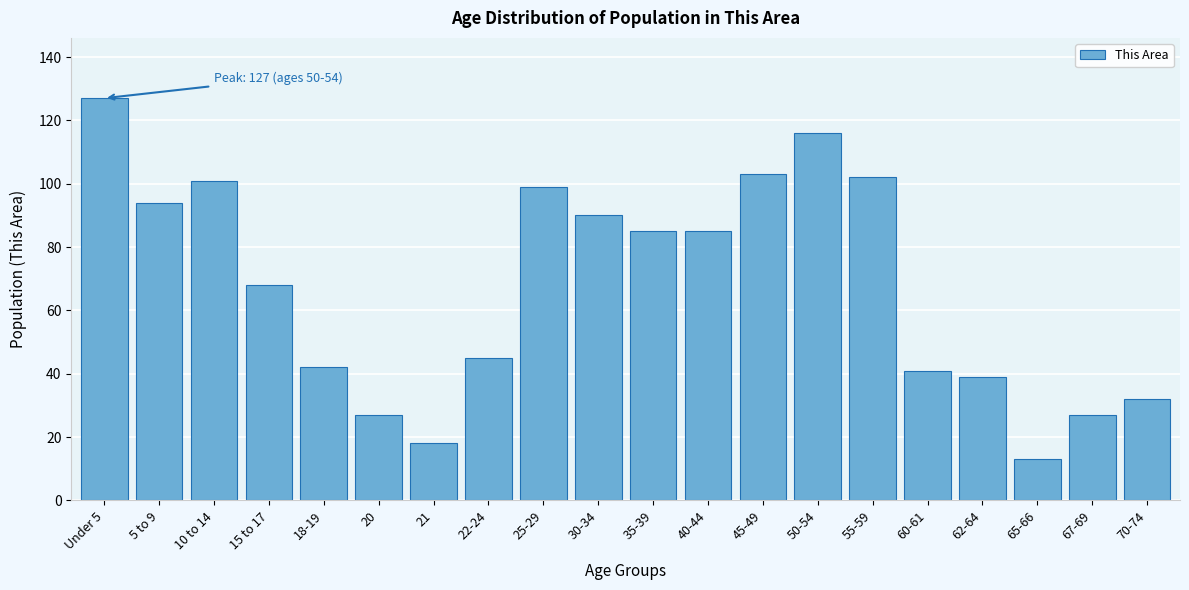

Reading left to right, what are all the values shown in this chart?

Under 5=127	5 to 9=94	10 to 14=101	15 to 17=68	18-19=42	20=27	21=18	22-24=45	25-29=99	30-34=90	35-39=85	40-44=85	45-49=103	50-54=116	55-59=102	60-61=41	62-64=39	65-66=13	67-69=27	70-74=32